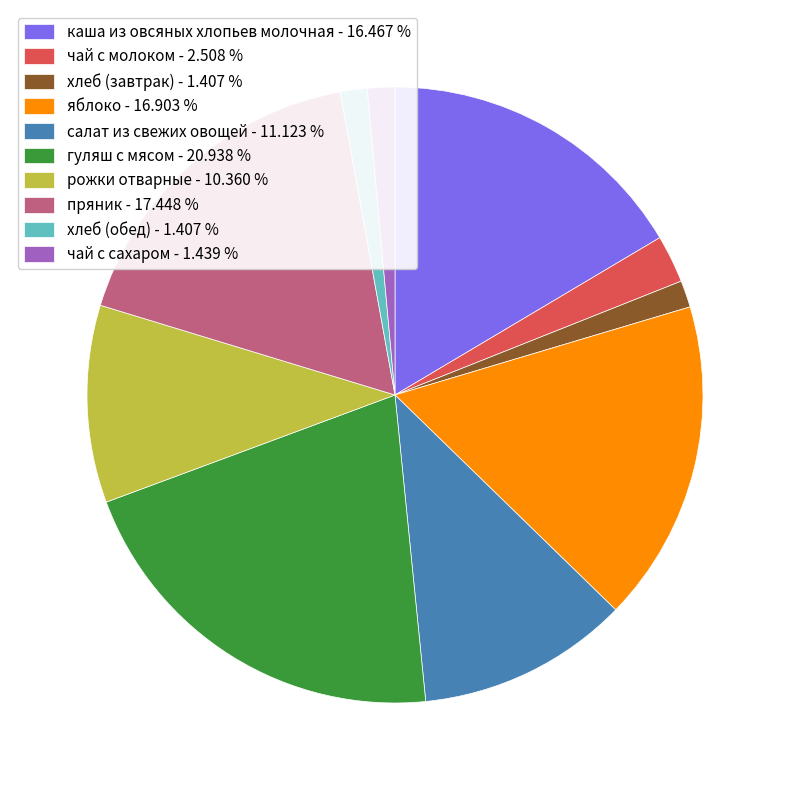

Count the number of slices in the pie.

10